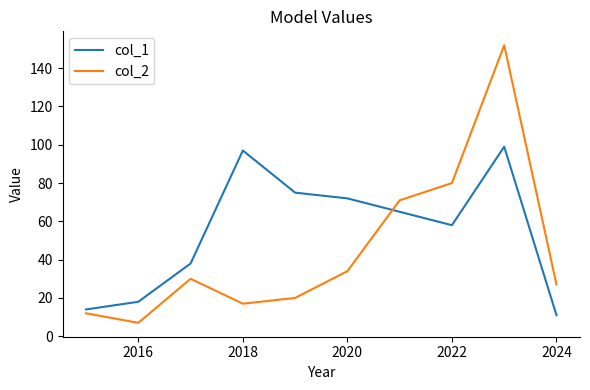

Does the chart have visible grid lines?

No